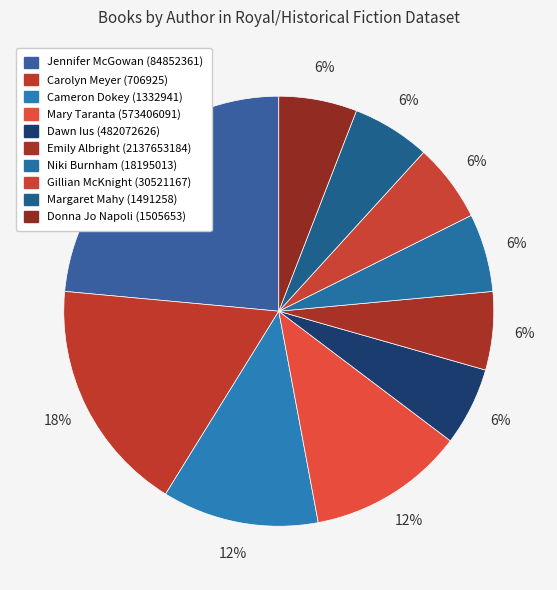

Count the number of slices in the pie.

10